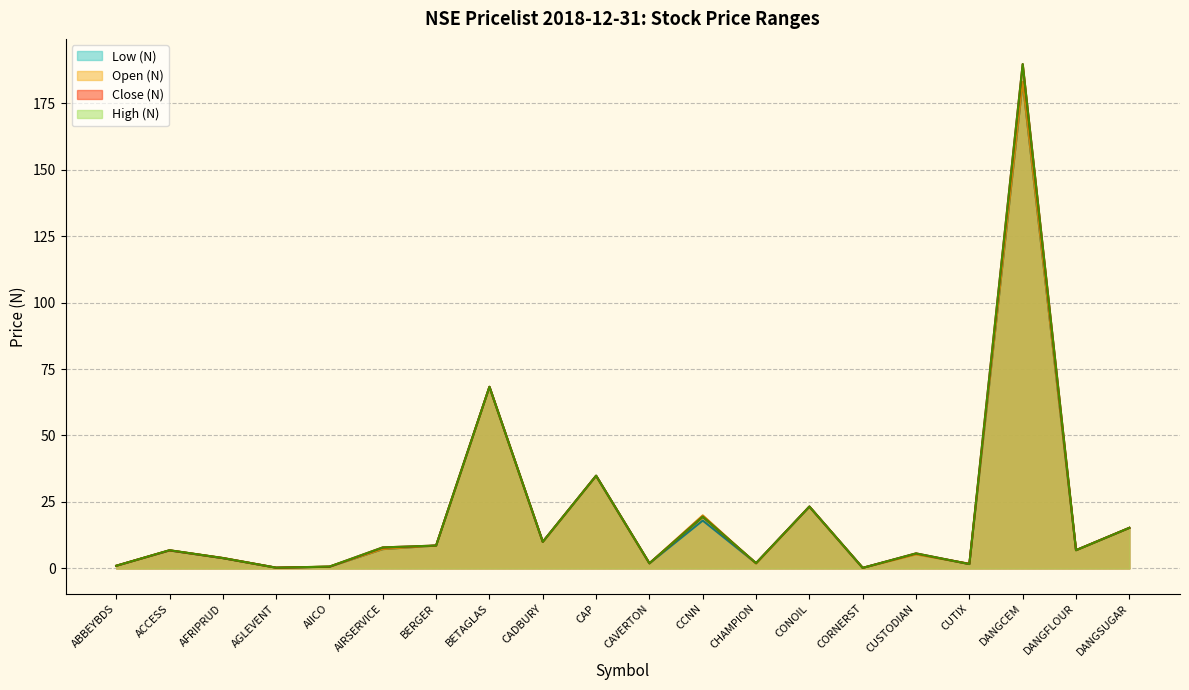

At which category is the sum across all series the highest?

DANGCEM